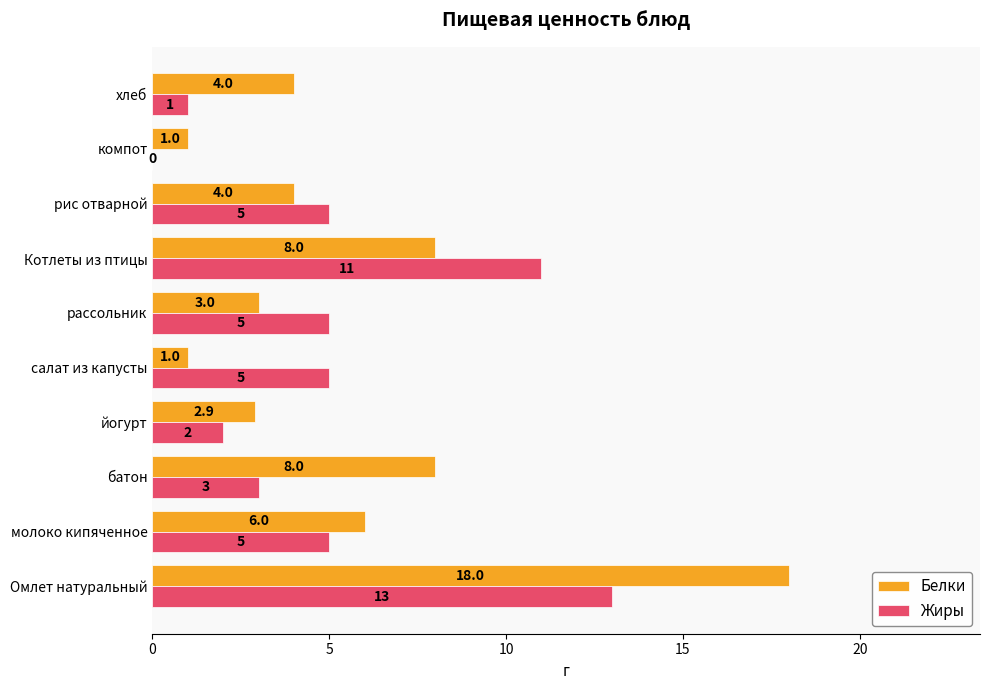

Which series changed the most between салат из капусты and рис отварной?

Белки